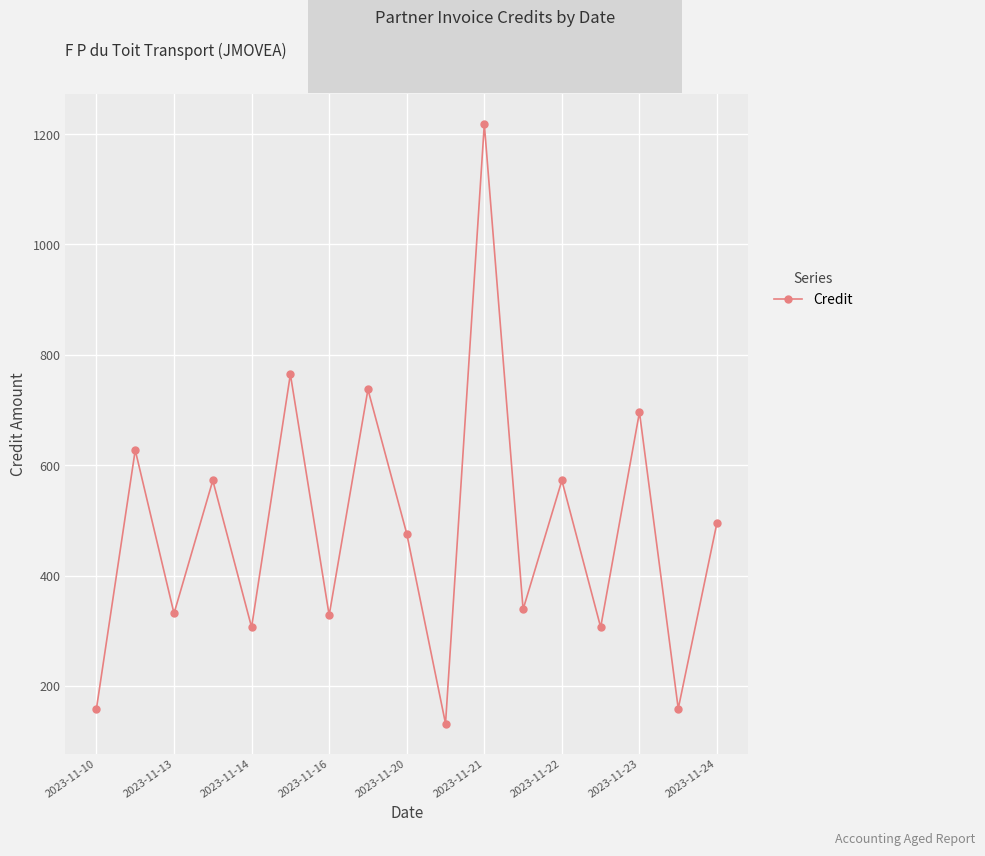

What is the maximum value shown in the chart?

1218.1